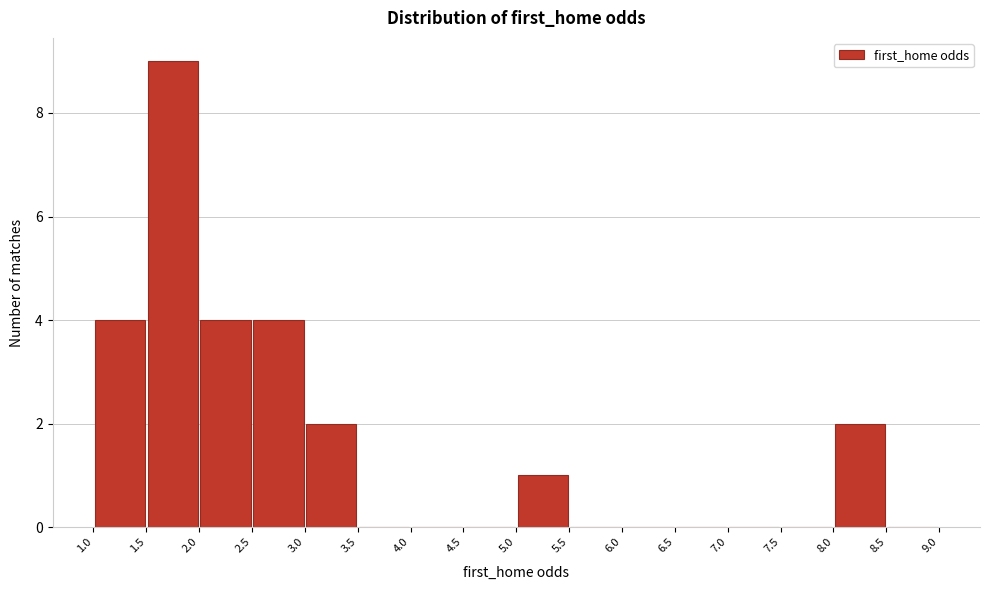

Reading left to right, transcribe this chart: for each bar, give the range it covers on the x-axis and its height. The values are not printed on the chart, so give them approximately, as read against the axis.

1.0 to 1.5: 4
1.5 to 2.0: 9
2.0 to 2.5: 4
2.5 to 3.0: 4
3.0 to 3.5: 2
3.5 to 4.0: 0
4.0 to 4.5: 0
4.5 to 5.0: 0
5.0 to 5.5: 1
5.5 to 6.0: 0
6.0 to 6.5: 0
6.5 to 7.0: 0
7.0 to 7.5: 0
7.5 to 8.0: 0
8.0 to 8.5: 2
8.5 to 9.0: 0